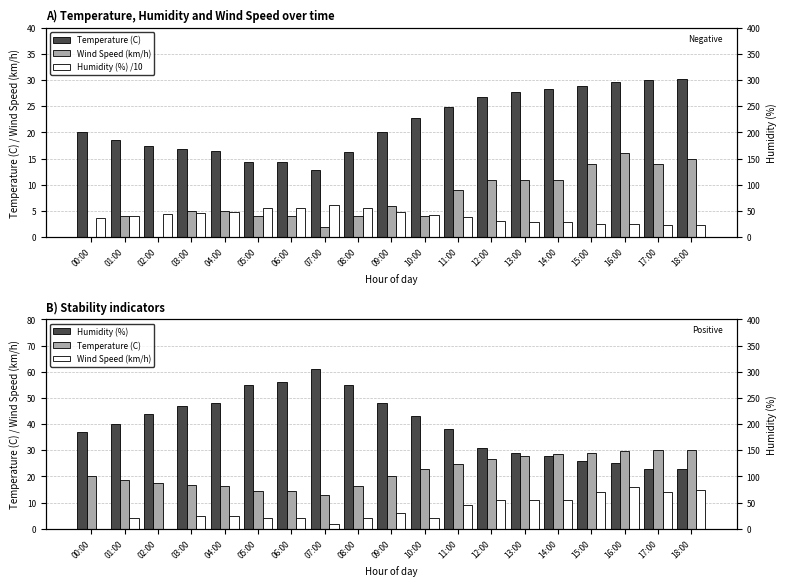

At which category is the sum across all series the highest?

07:00